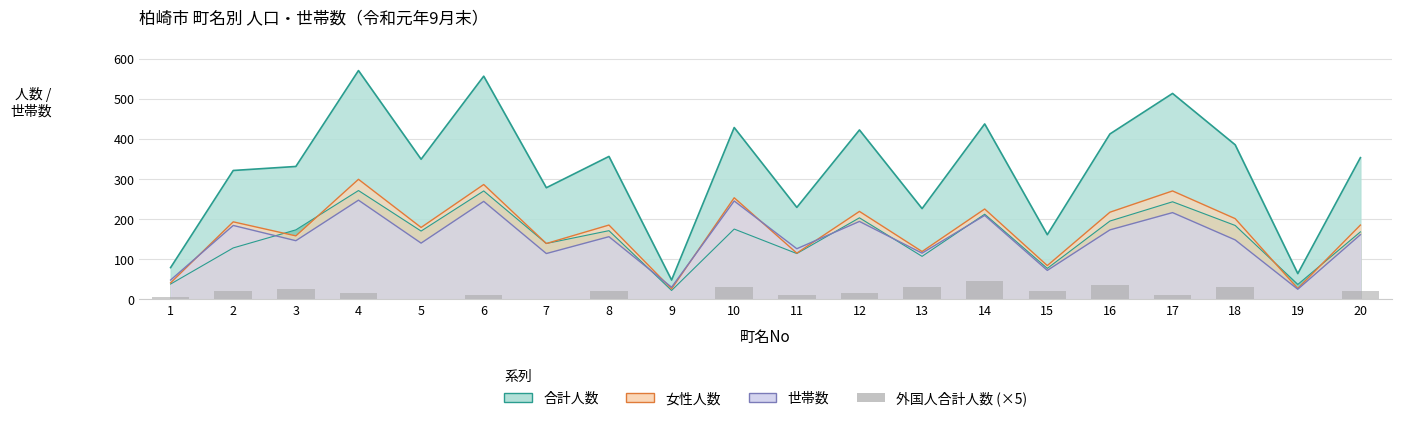

Count the values in the range 10 to 30.

13